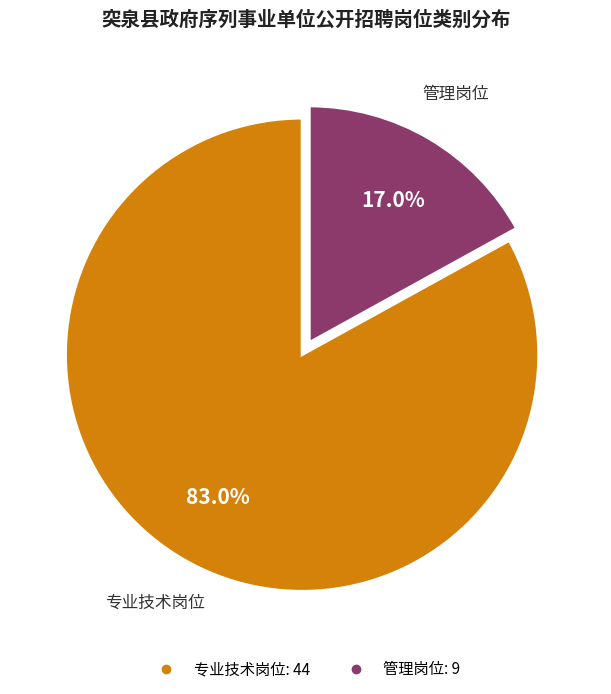

Rank the categories by value from lowest to highest.

管理岗位, 专业技术岗位